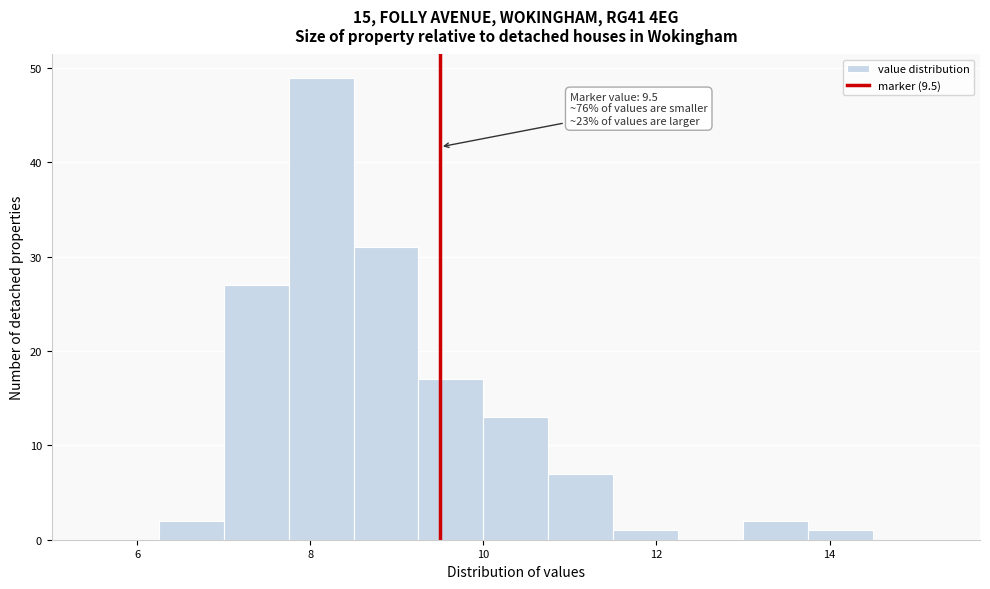

Read against the x-axis, roughly where is the centre of the tallest bar?

8.2